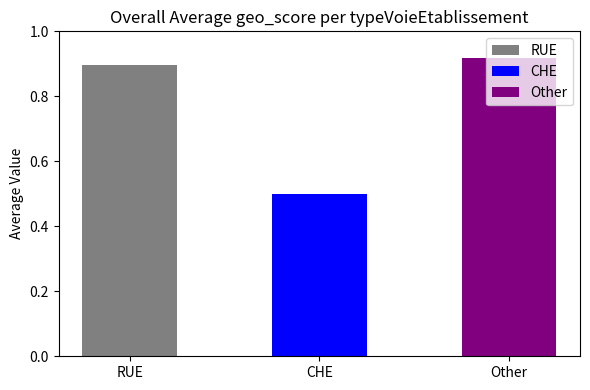

Between CHE and RUE, which is larger?

RUE